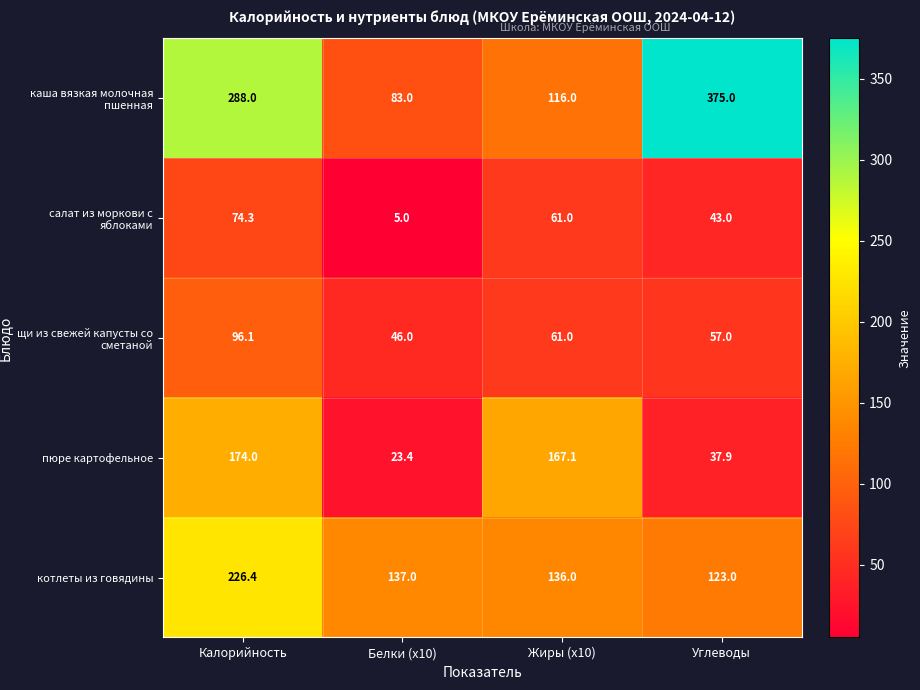

What is the approximate value of щи из свежей капусты со сметаной at Жиры (x10)?

61.0